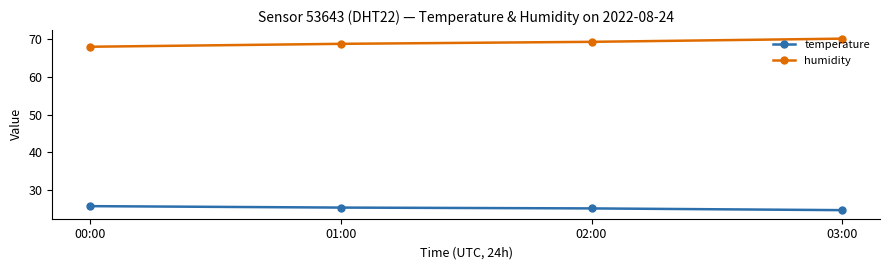

The humidity series shows 68.7 at 01:00. True or false?

True